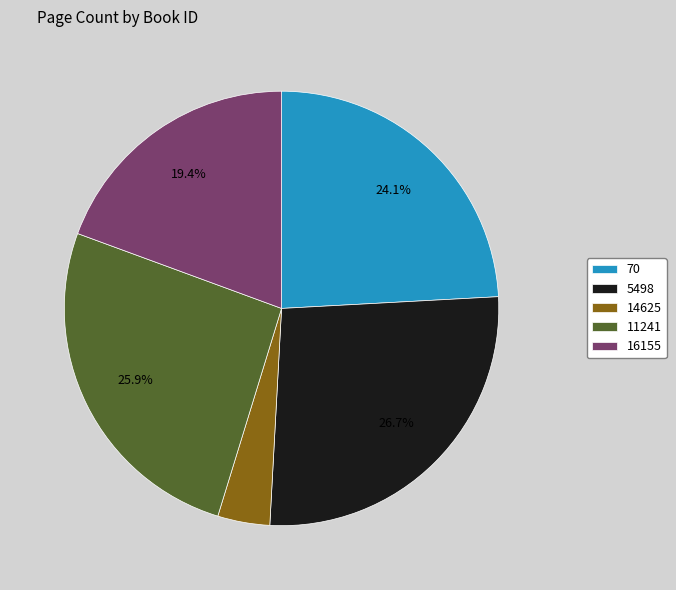

How many slices are in this pie chart?

5